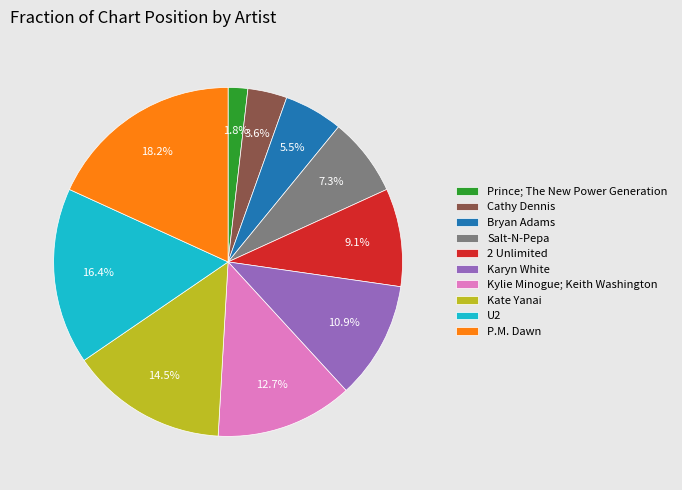

To the nearest percent, what is the average slice percentage?

10%